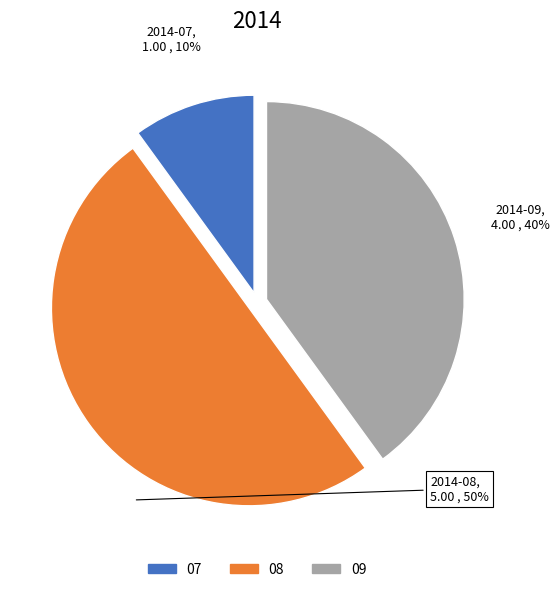

Which category has the smallest portion of the pie?

07